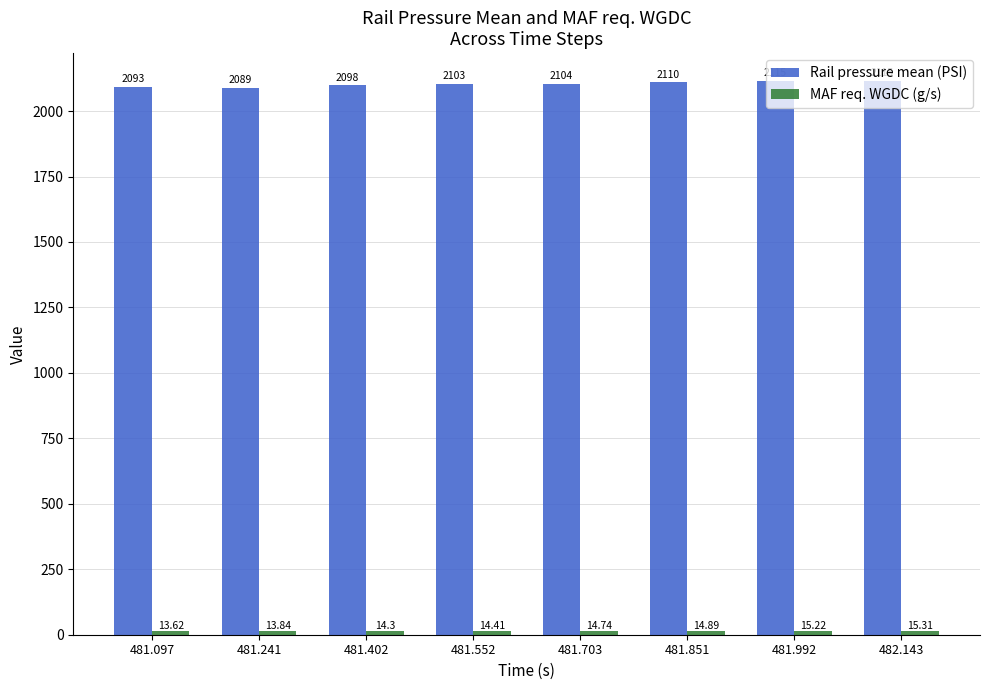

How many series are shown in this chart?

2